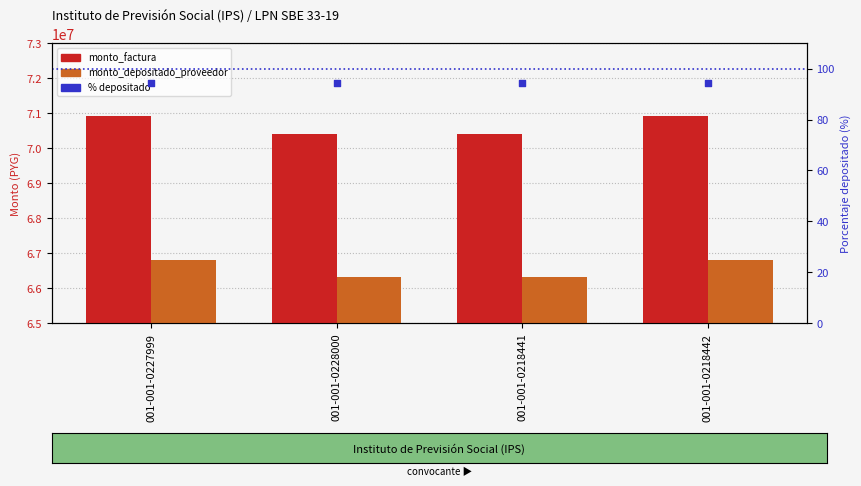

What are all the series names shown in the legend?

monto_factura, monto_depositado_proveedor, % depositado